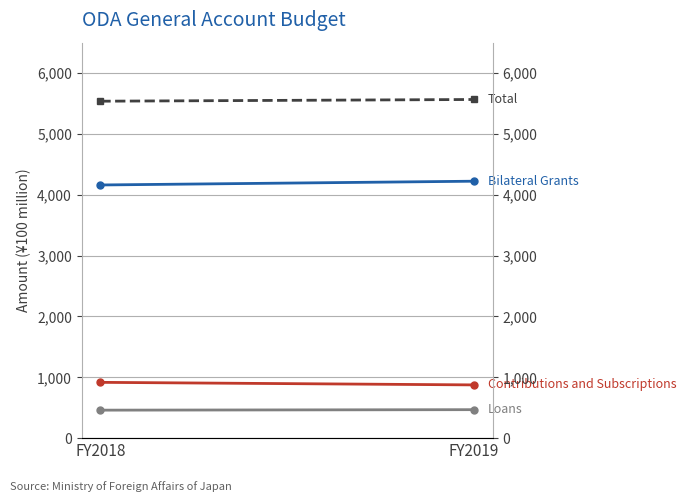

What is the highest value of the Loans series?

468